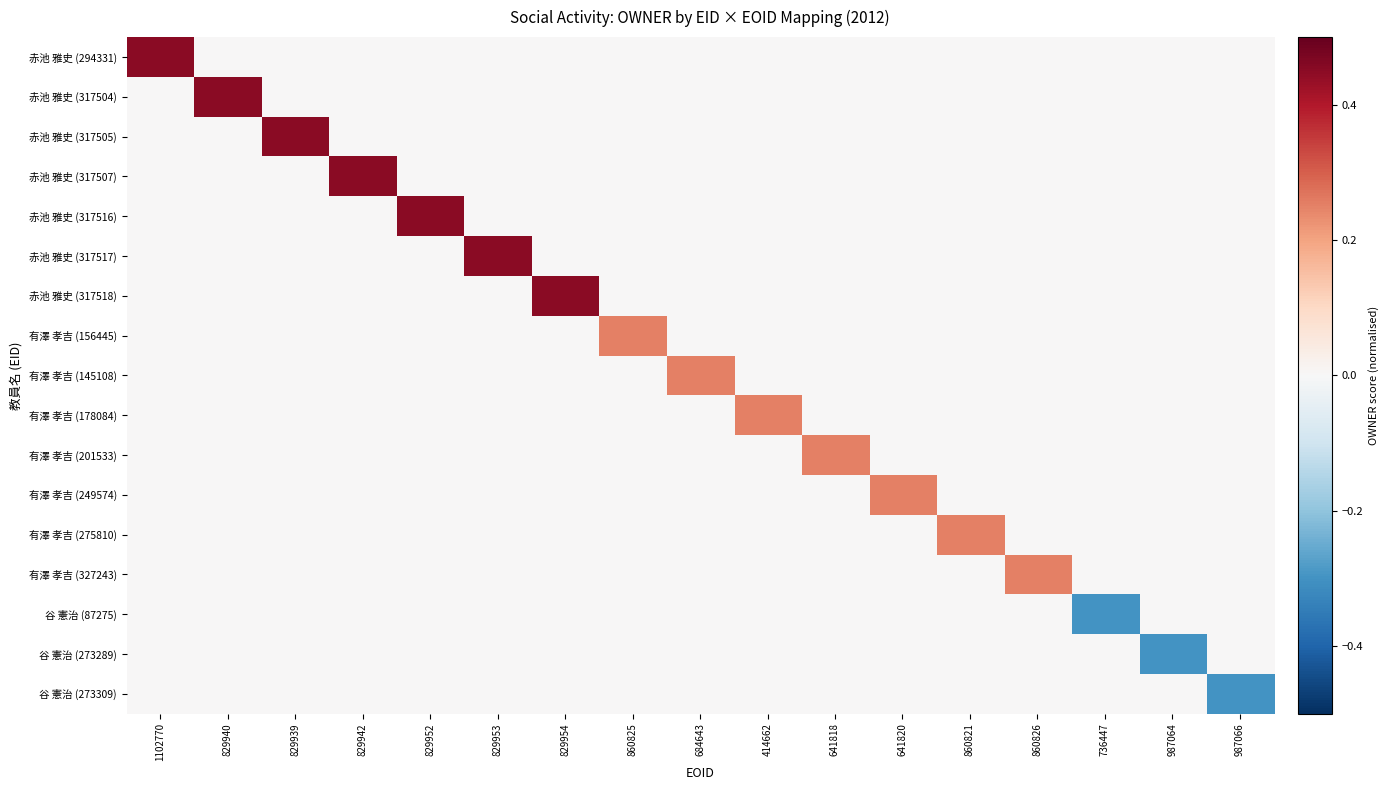

What is the maximum value shown in the chart?

0.5